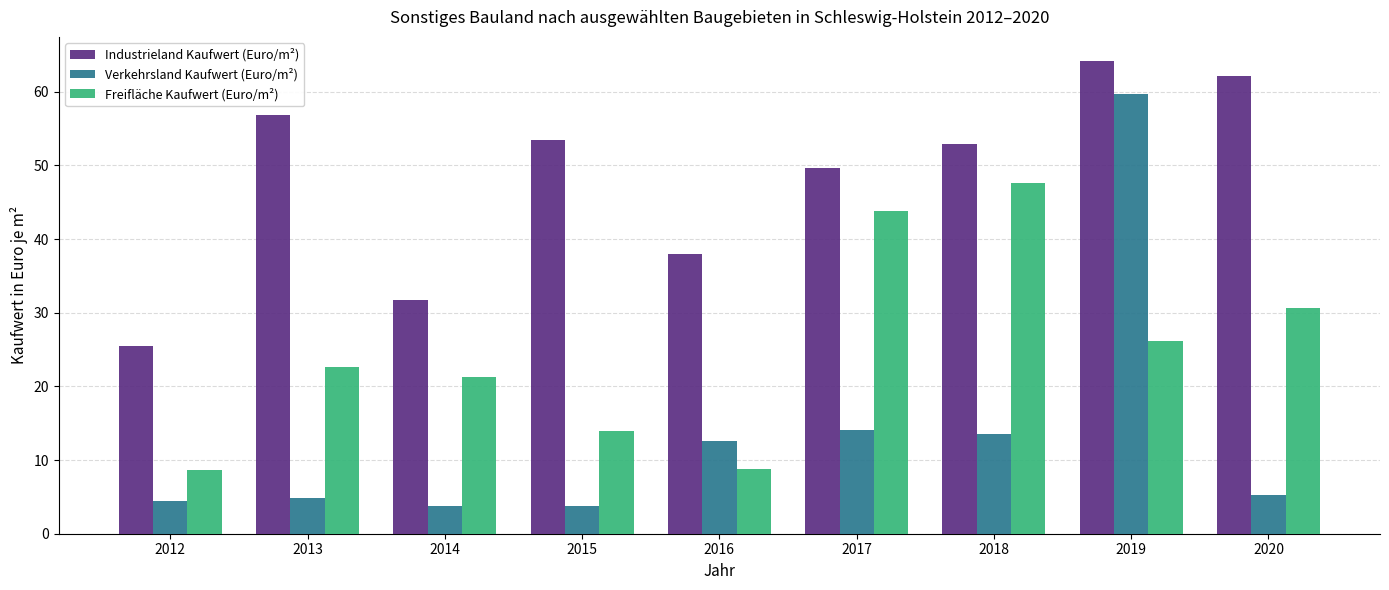

What is the total value across all series at 2016?

59.3